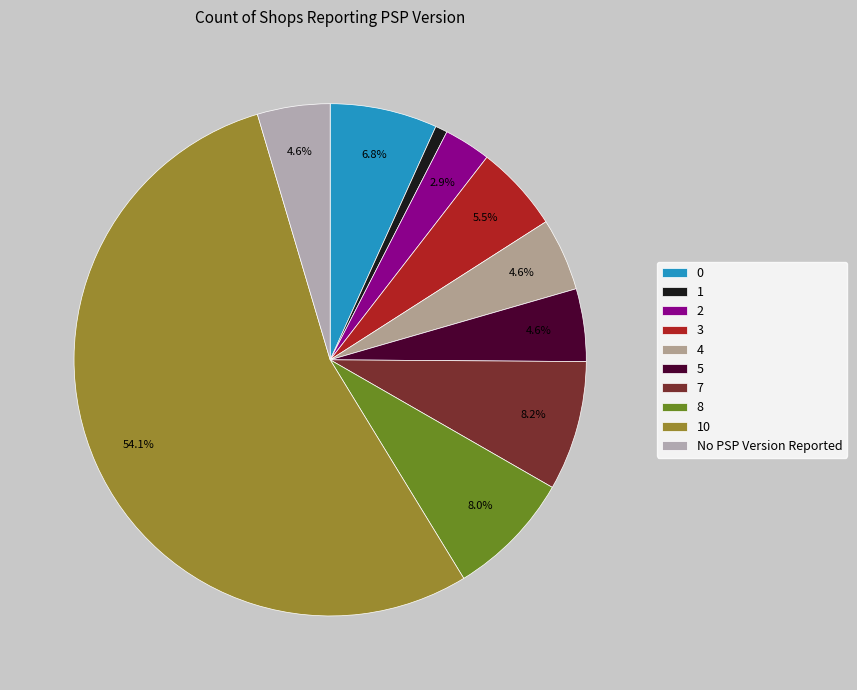

Count the number of slices in the pie.

10